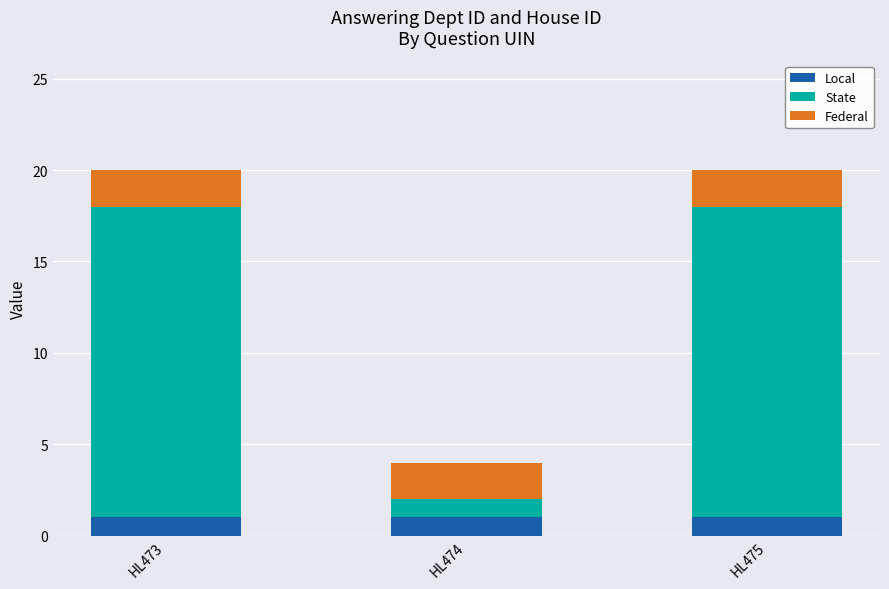

Reading left to right, what are the values for Local?

1	1	1